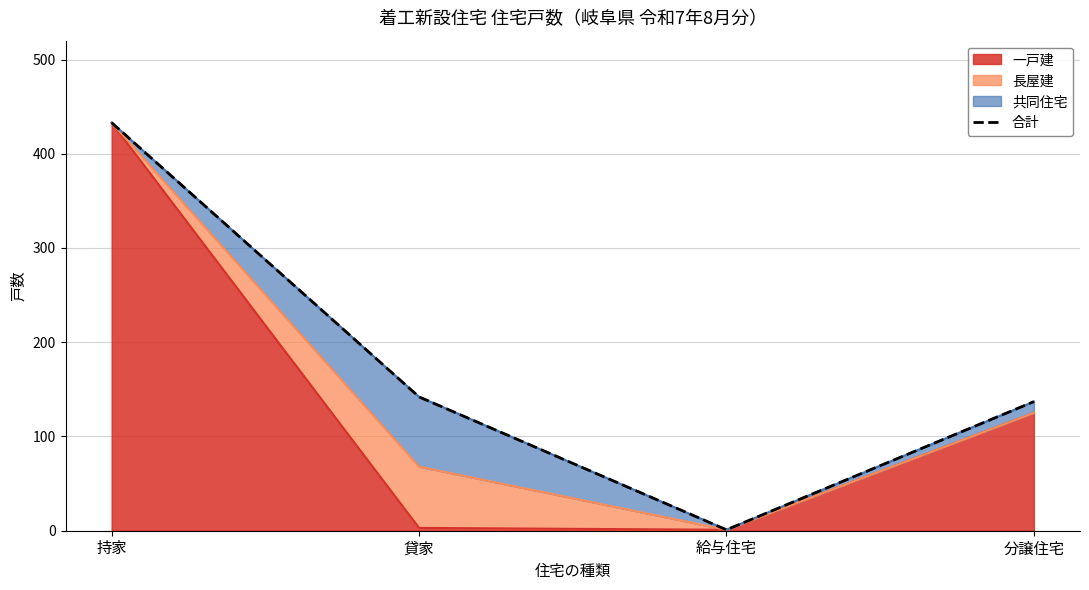

What value does the data have at 持家, to the nearest 5?

435